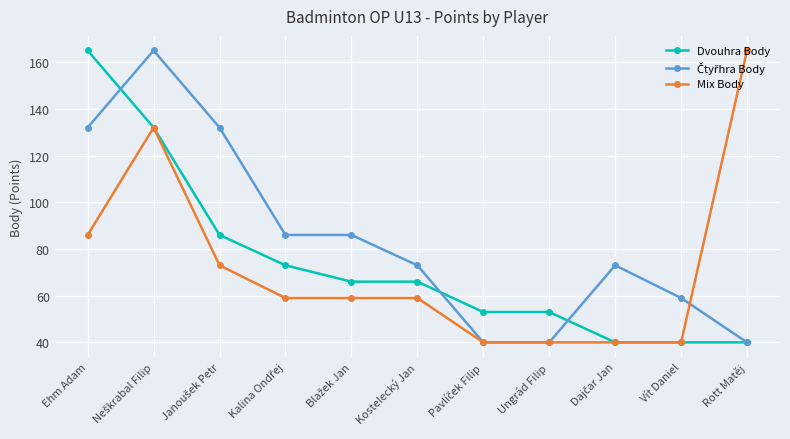

Is it true that Mix Body equals 40 at Ungrád Filip?

True